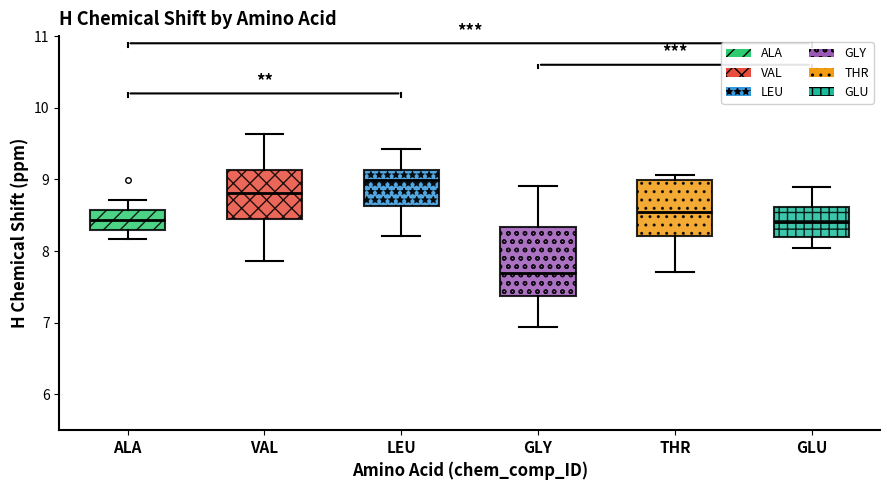

Comparing the boxes themselves (not the whiskers), which one is the tallest?

GLY